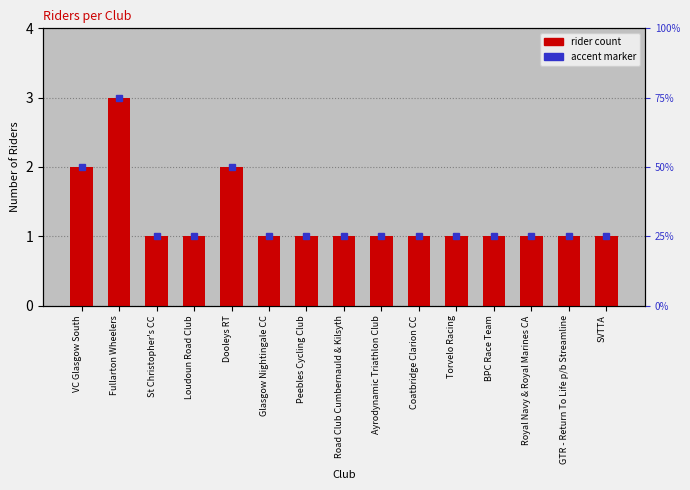

Is it true that the value at BPC Race Team is 1?

True